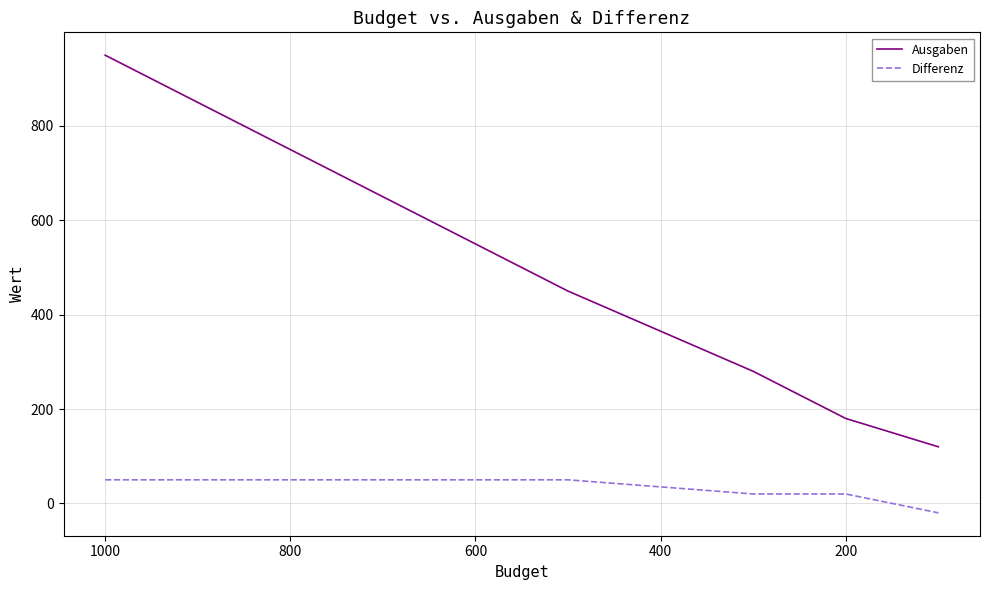

Reading right to left, extract all data points from this chart.

Ausgaben: 120	180	280	450	950
Differenz: -20	20	20	50	50